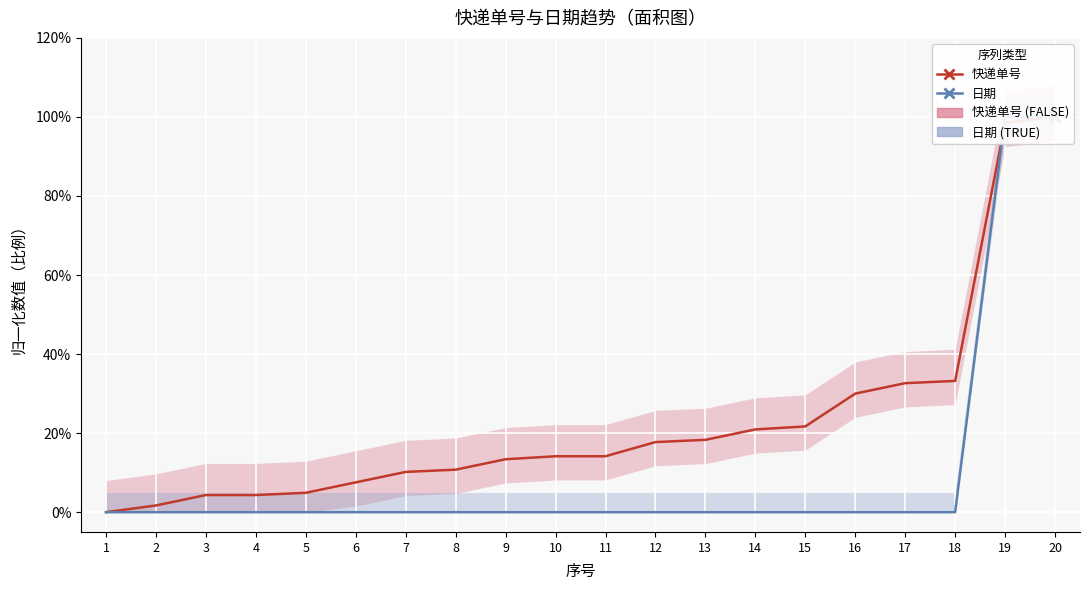

Is the value of 日期 (TRUE) at 5 greater than the value of 快递单号 (FALSE) at 1?

No